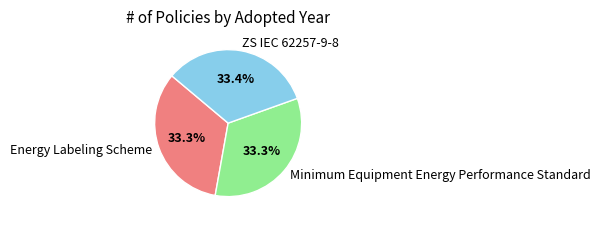

How much of the chart is everything except Energy Labeling Scheme?

66.7%